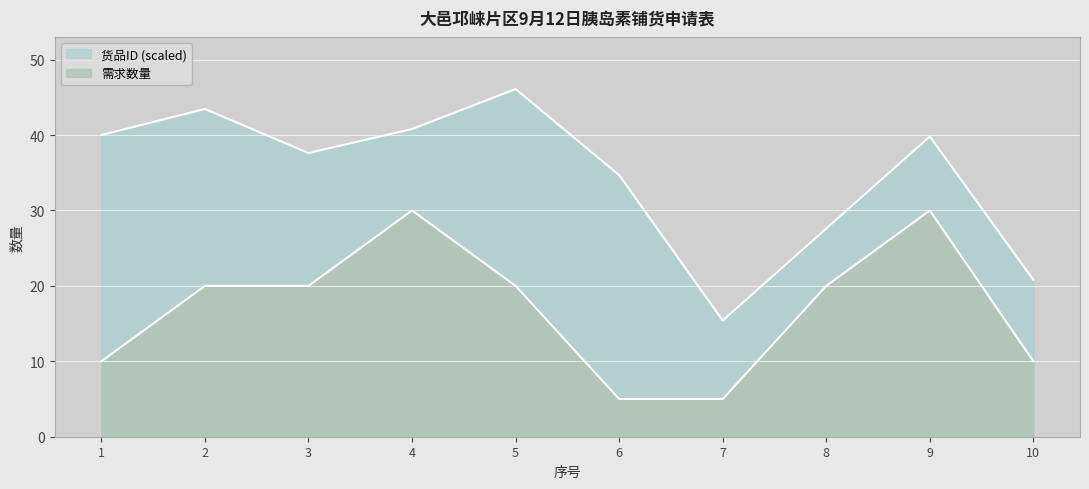

Rank the categories by value from highest to lowest.

4, 9, 2, 3, 5, 8, 1, 10, 6, 7